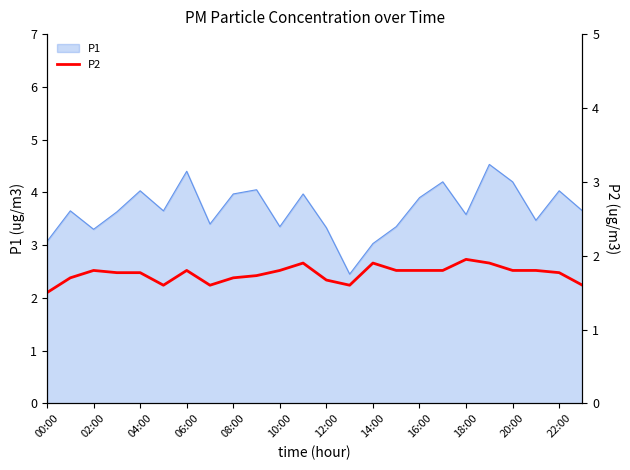

What is the lowest value of the P1 series?

2.5